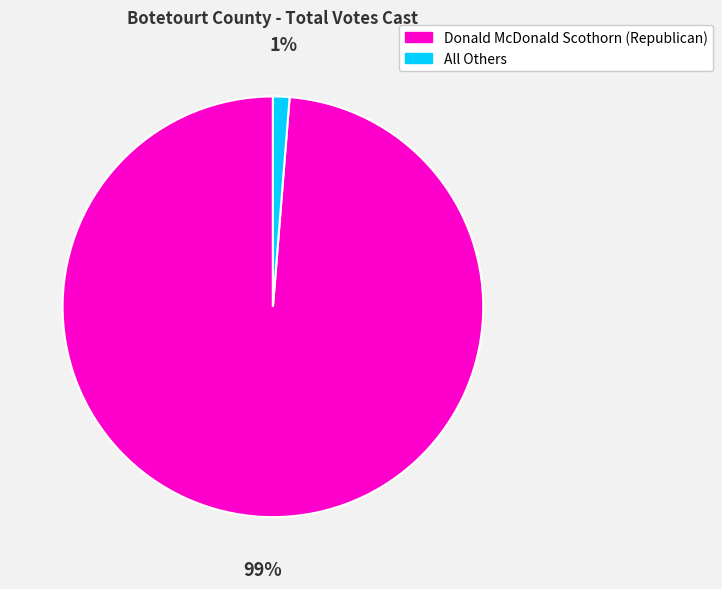

To the nearest percent, what is the average slice percentage?

50%